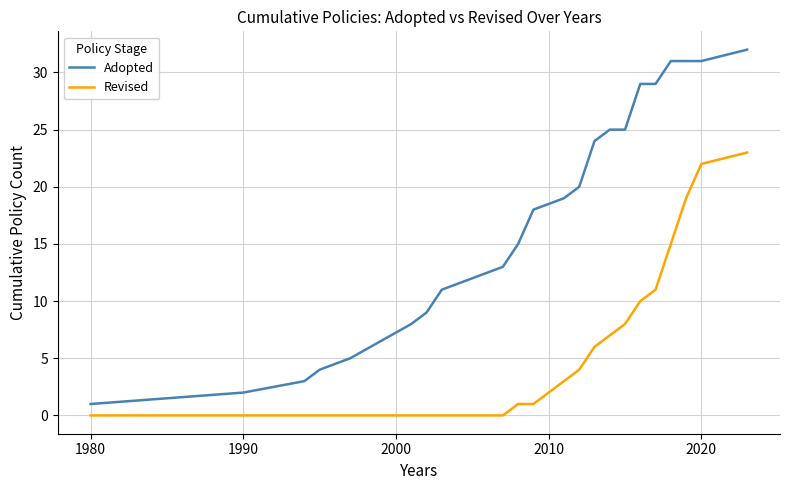

How many lines are shown in the chart?

2